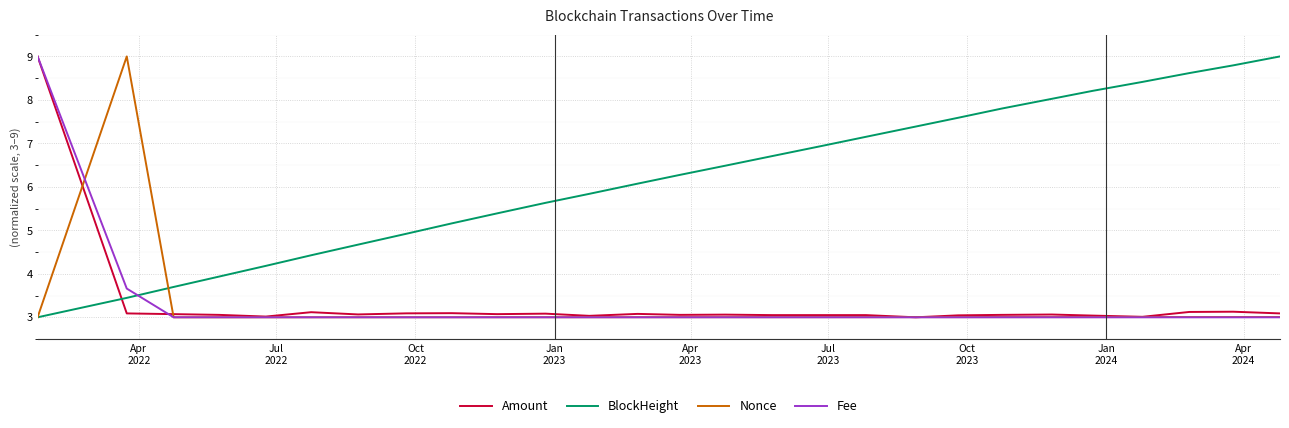

In Amount, how many points are lower than both neighbors (excluding endpoints)?

8